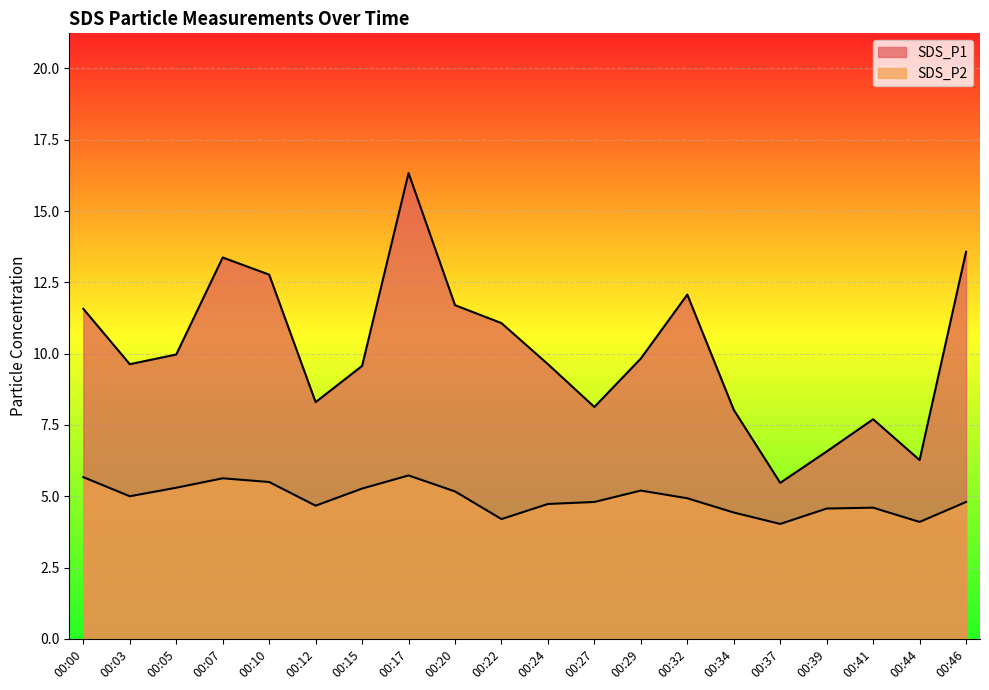

What is the difference between the SDS_P1 values at 00:24 and 00:29?

0.2